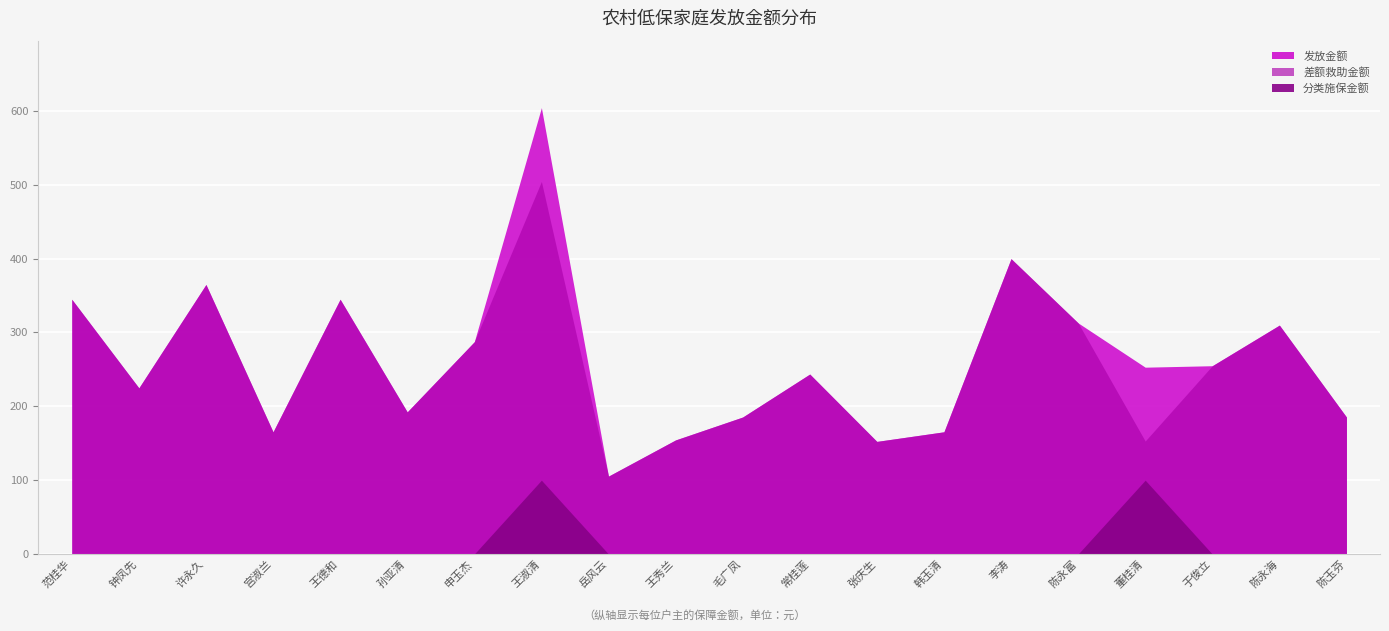

Where is the first local maximum for 发放金额?

许永久